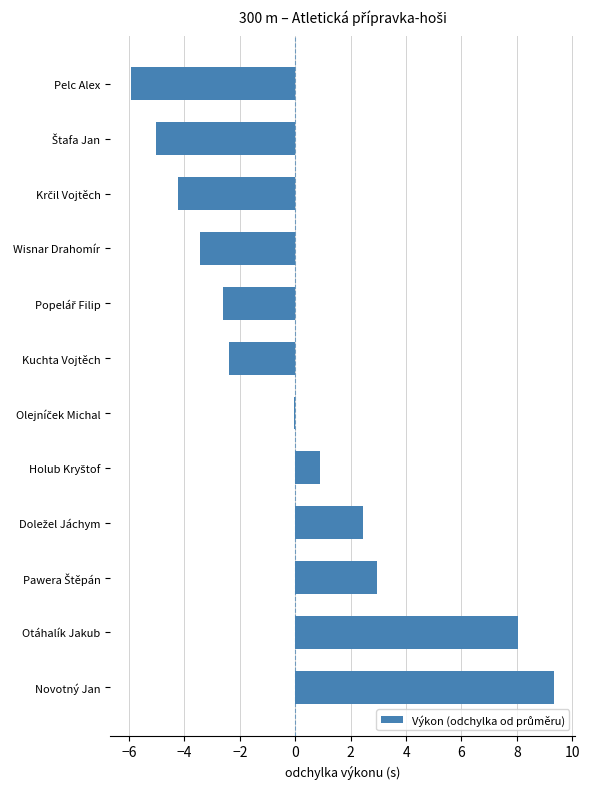

Which label corresponds to the largest value in the chart?

Novotný Jan